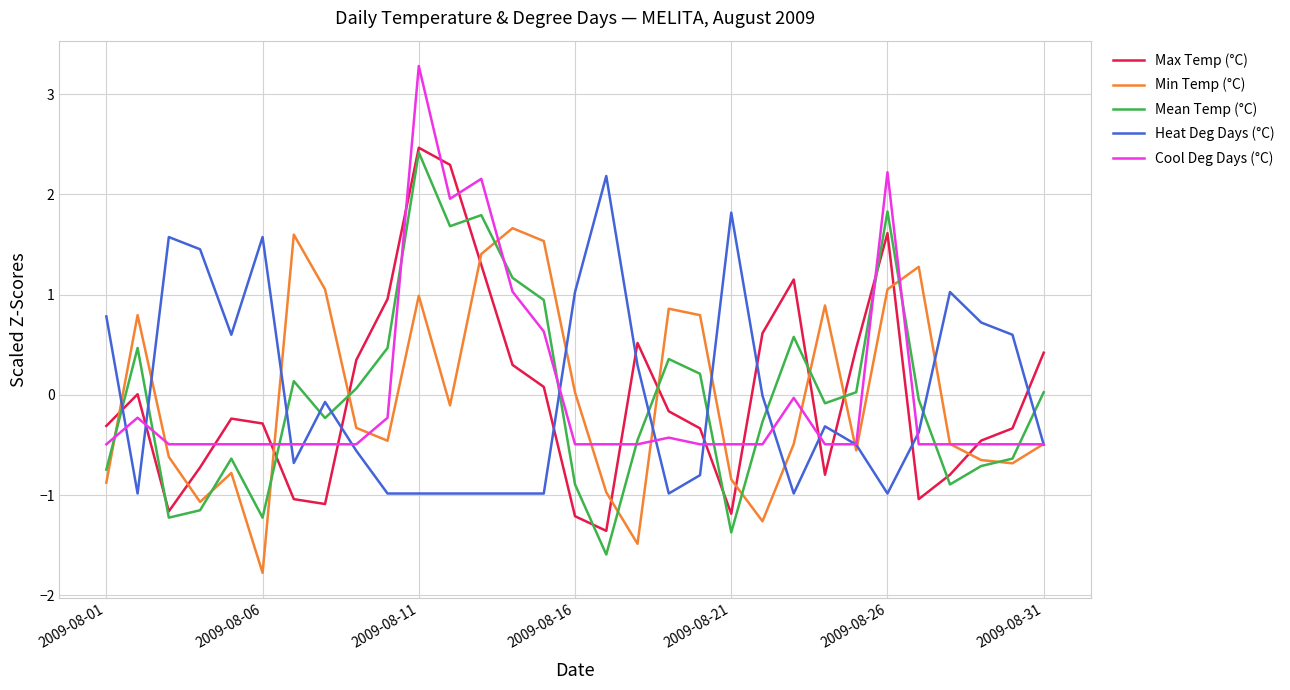

List the series in order of their peak value, highest first.

Cool Deg Days (°C), Max Temp (°C), Mean Temp (°C), Heat Deg Days (°C), Min Temp (°C)